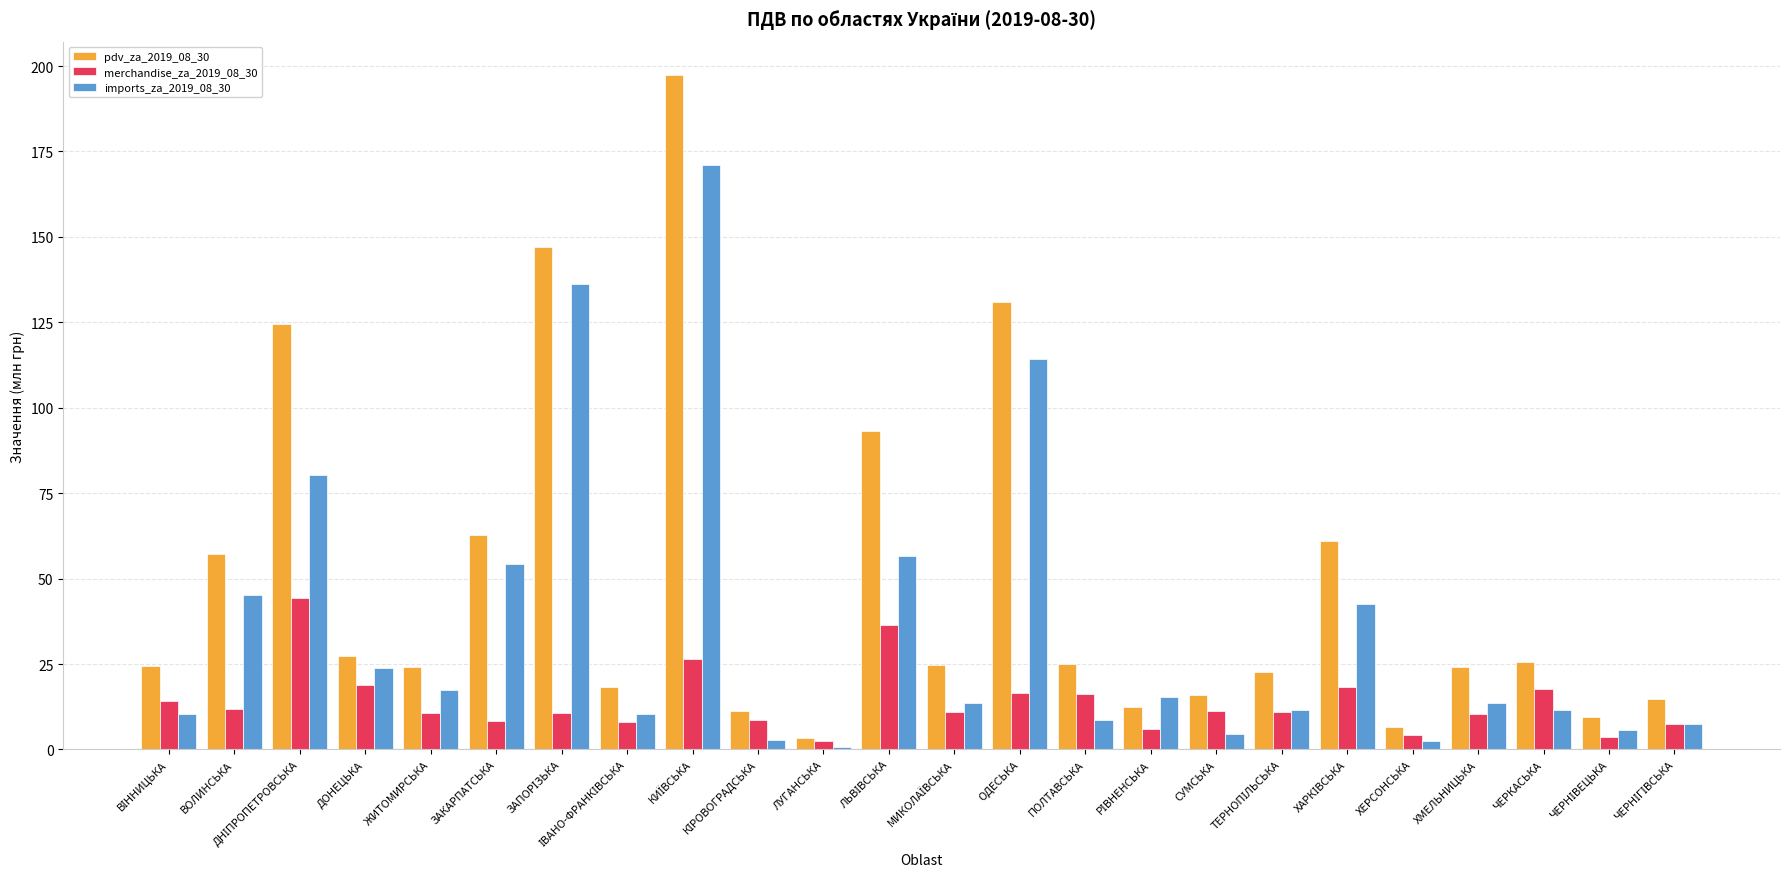

What is the label of the 22nd bar from the left?

ЧЕРКАСЬКА